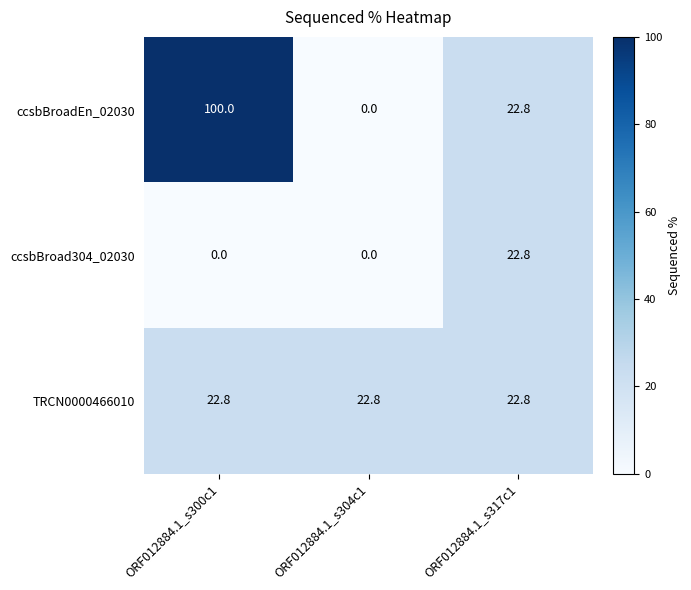

Count the number of categories in the chart.

3